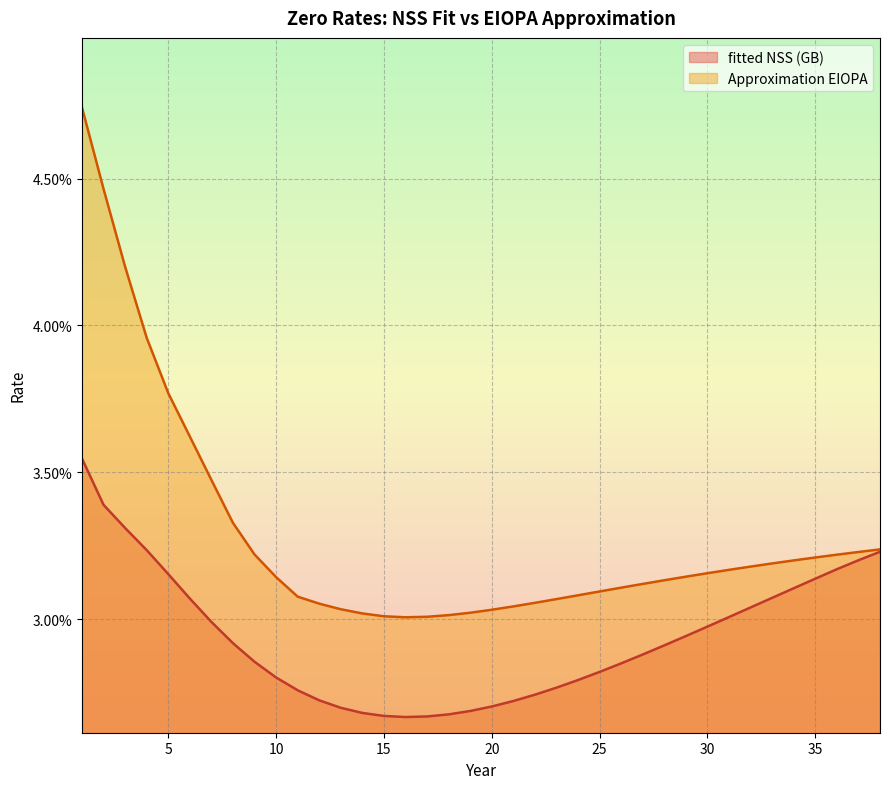

What is the sum of the Approximation EIOPA values at 38 and 11?

0.1